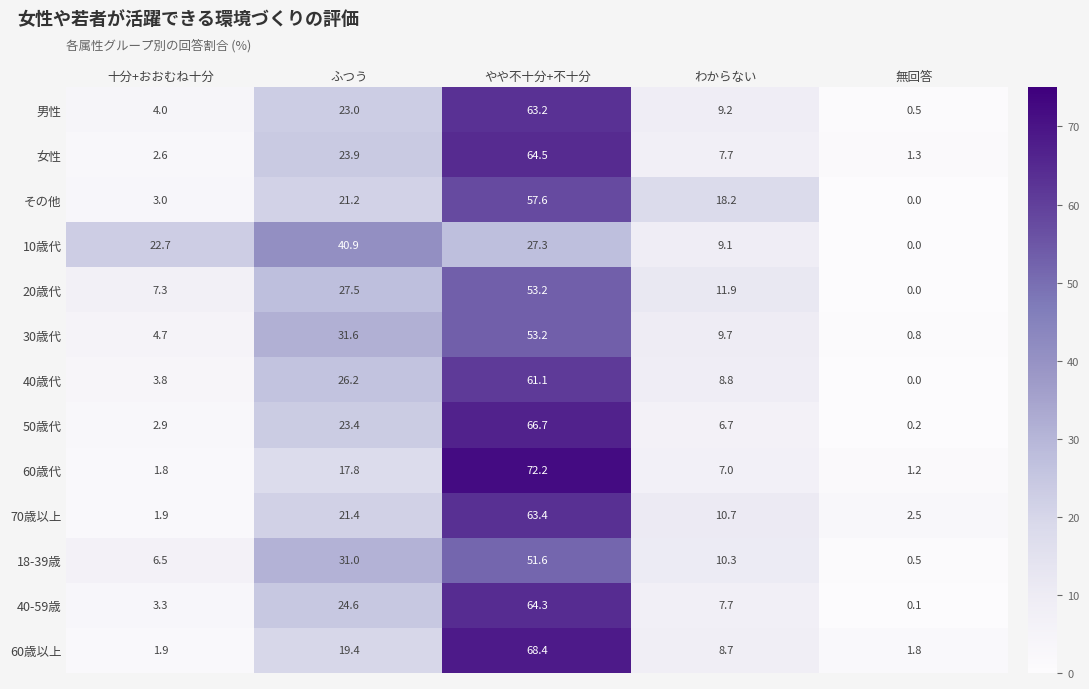

List the labels in order of 70歳以上 value, largest first.

やや不十分+不十分, ふつう, わからない, 無回答, 十分+おおむね十分